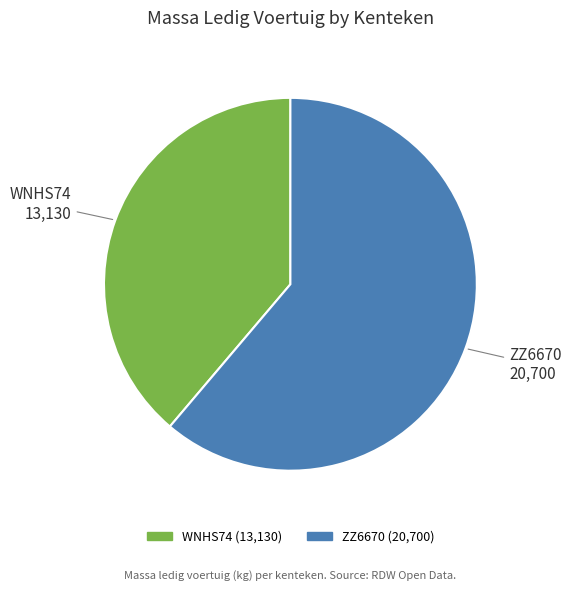

Count the number of slices in the pie.

2